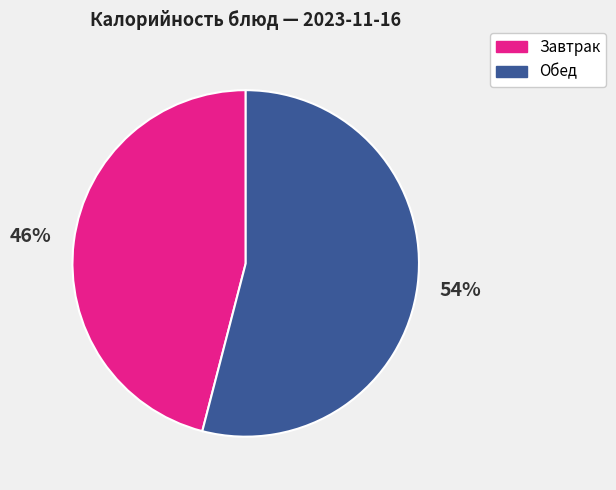

What is the ratio of the value at Завтрак to the value at Обед?

0.9